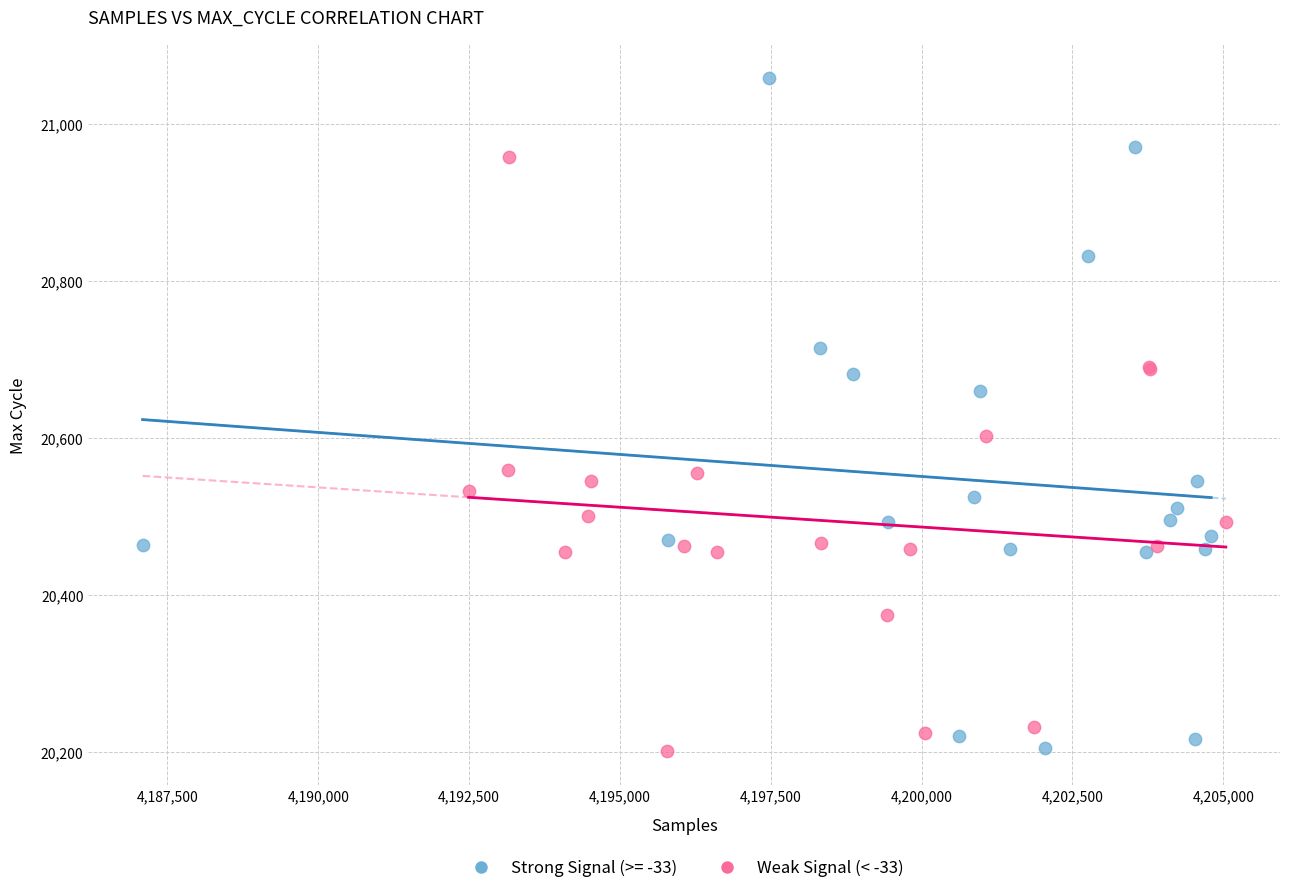

Which series reaches the maximum Y coordinate?

Strong Signal (>= -33)